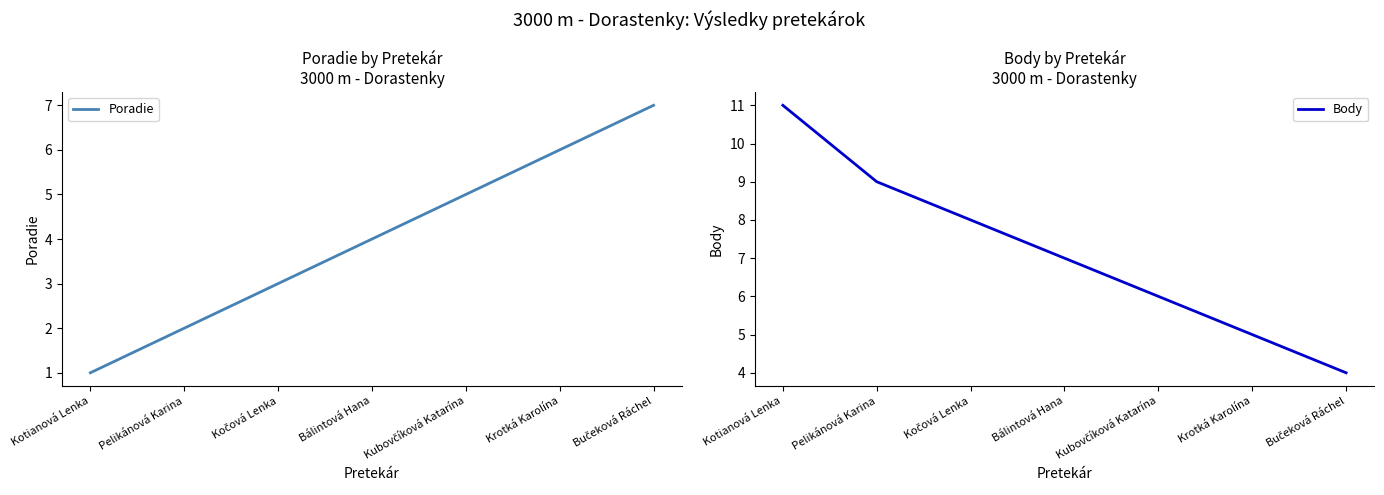

How many Poradie values are between 2 and 6?

5